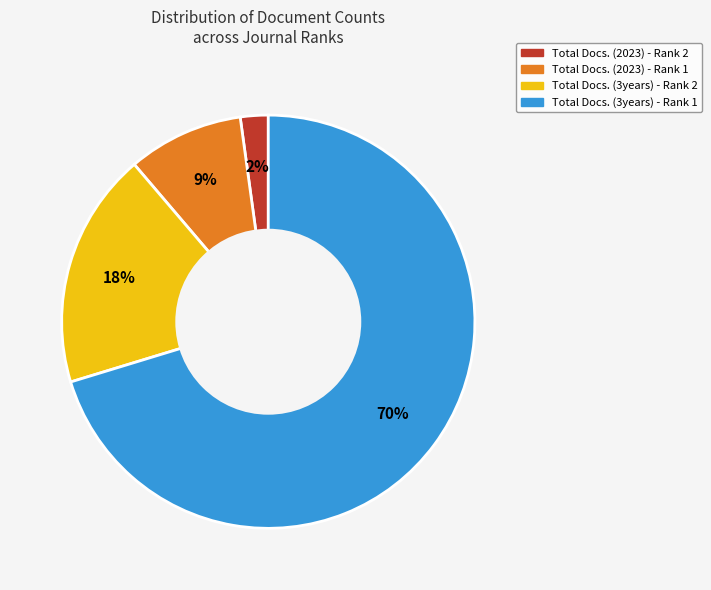

To the nearest percent, what is the average slice percentage?

25%